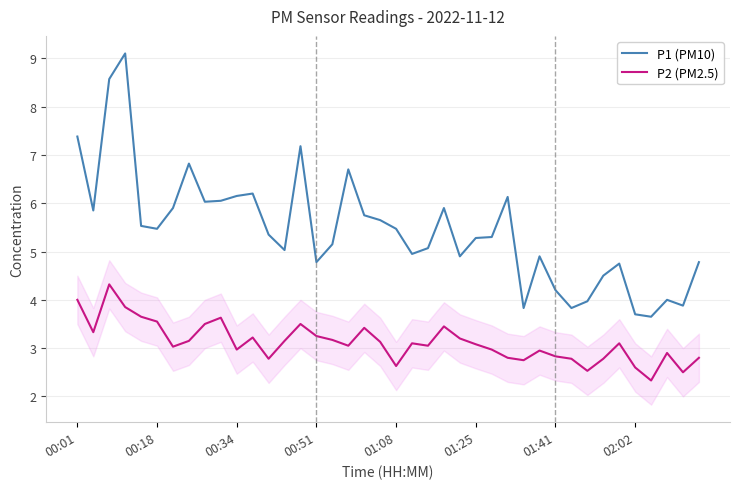

What is the difference between the maximum and minimum values in the P2 (PM2.5) series?

2.0